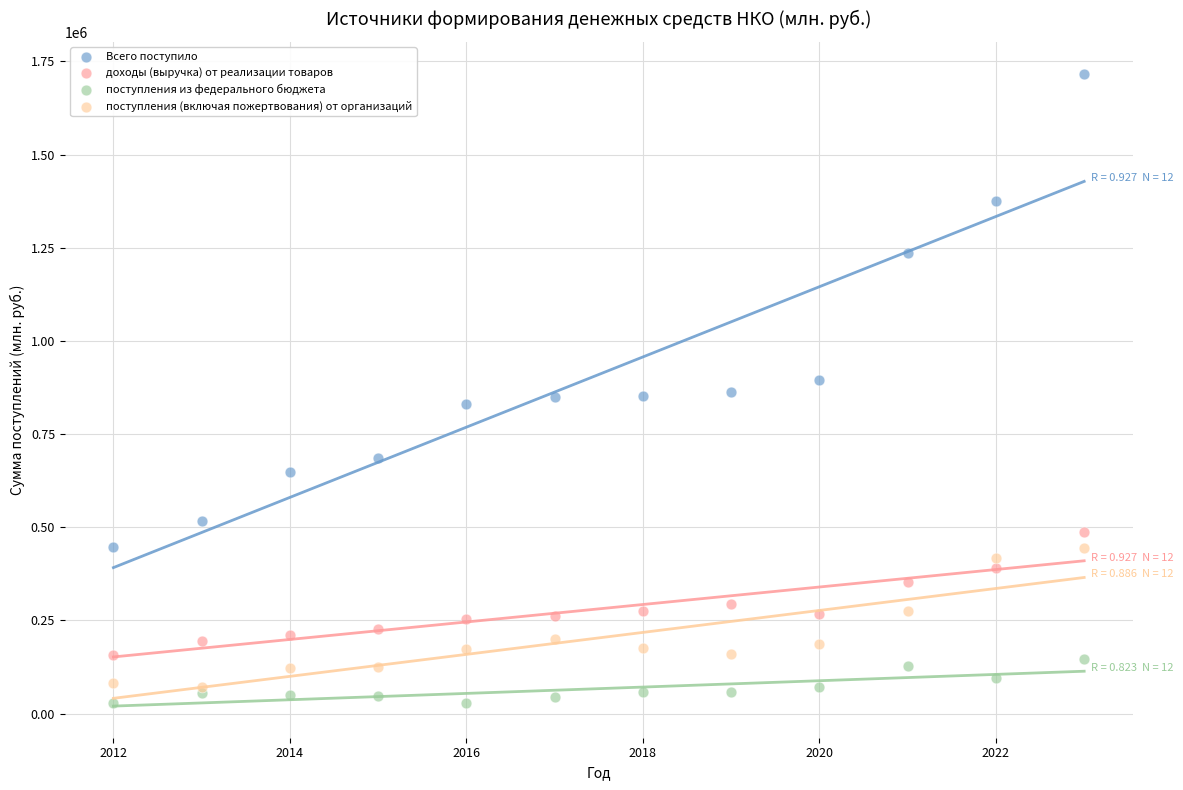

In the Всего поступило series, what Y value is closest to 1082055?

1236073